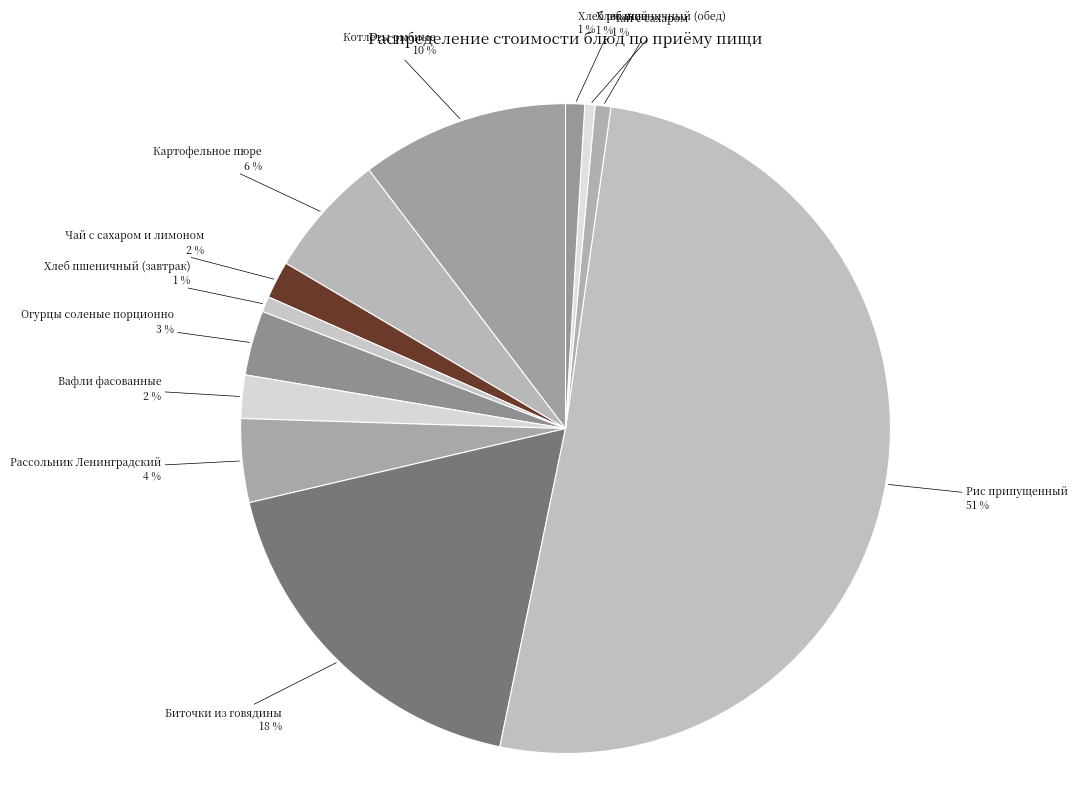

Is it true that Хлеб пшеничный (завтрак) is 1% of the pie?

True